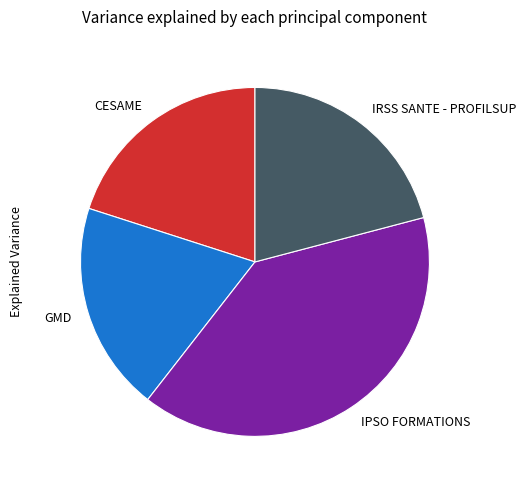

Does IRSS SANTE - PROFILSUP account for over 50% of the chart?

No